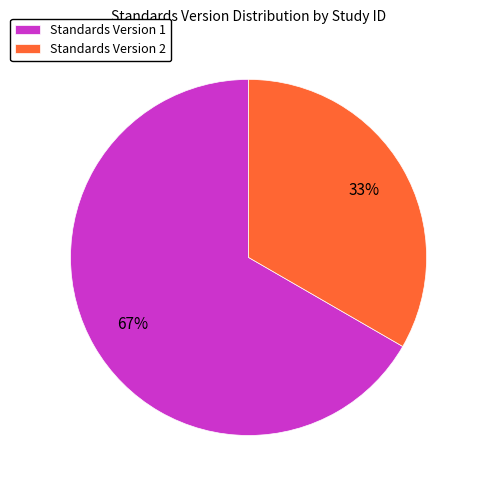

What percentage is the Standards Version 2 slice, to the nearest percent?

33%